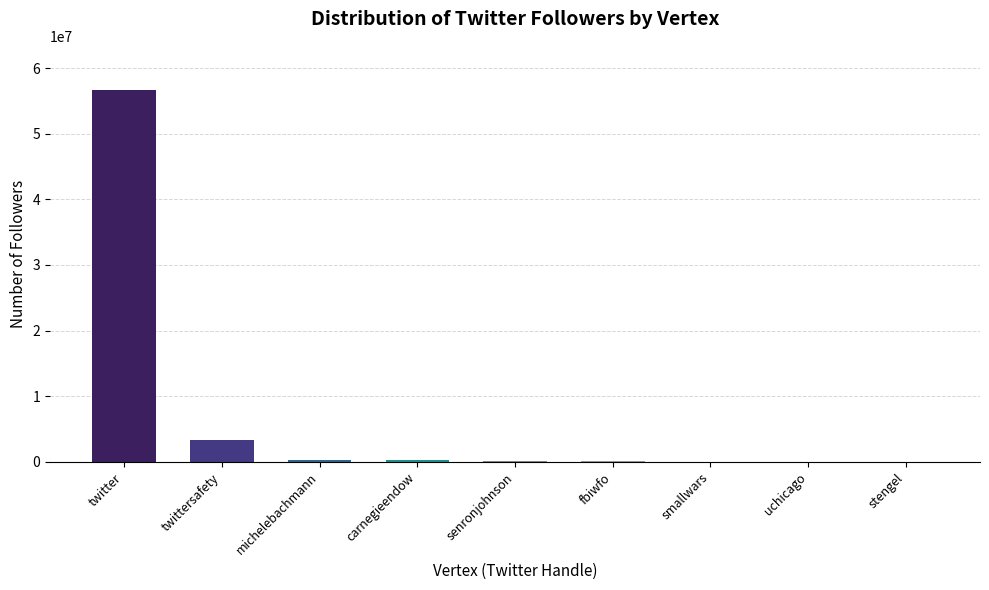

What is the maximum value shown in the chart?

56599331